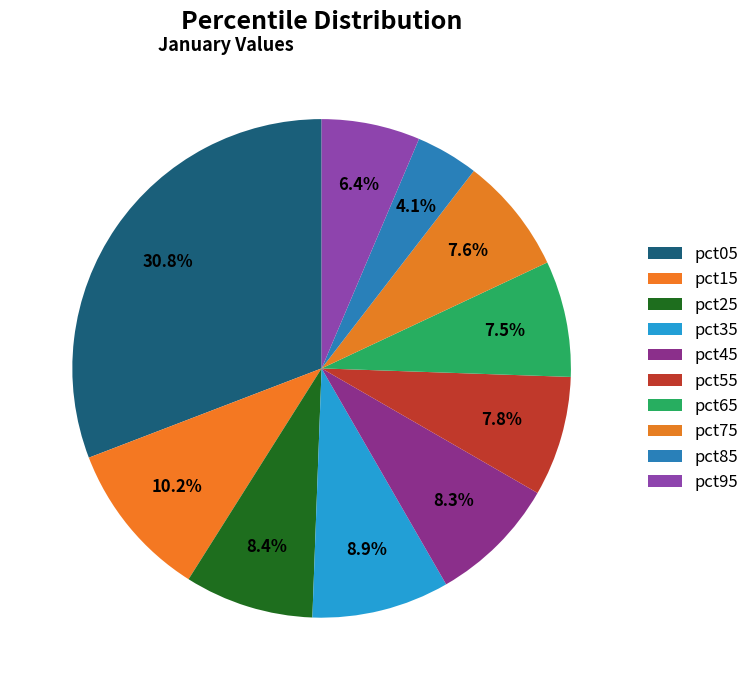

How many segments does this pie chart have?

10